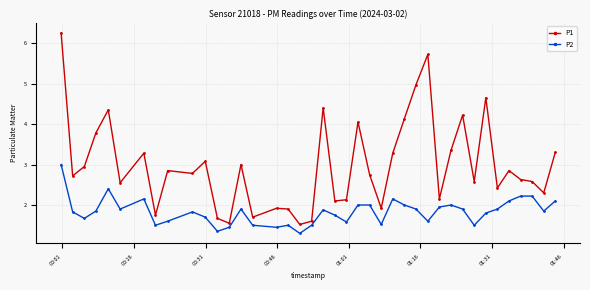

True or false: P1 and P2 intersect in this chart.

False